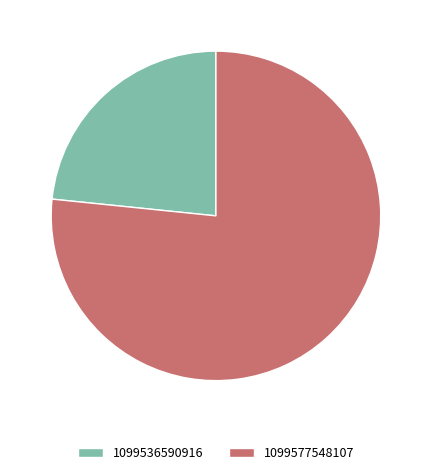

Is there any slice that represents more than half of the pie?

Yes